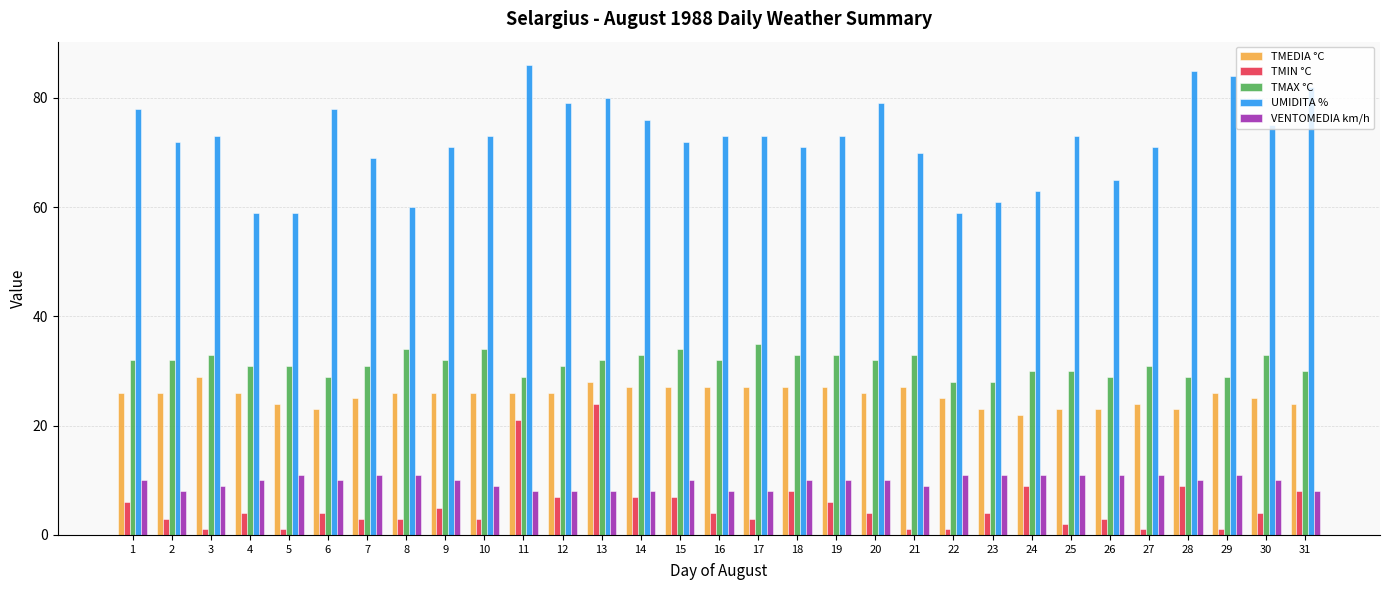

The VENTOMEDIA km/h series shows 11 at 23. True or false?

True